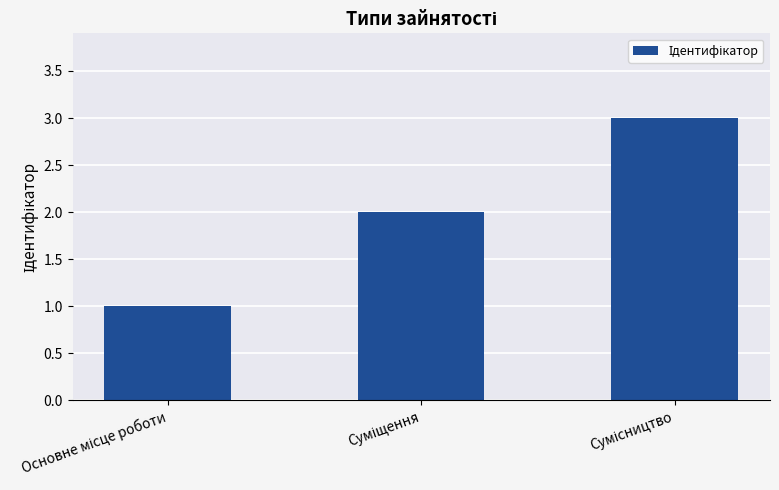

How many bars are there in total?

3